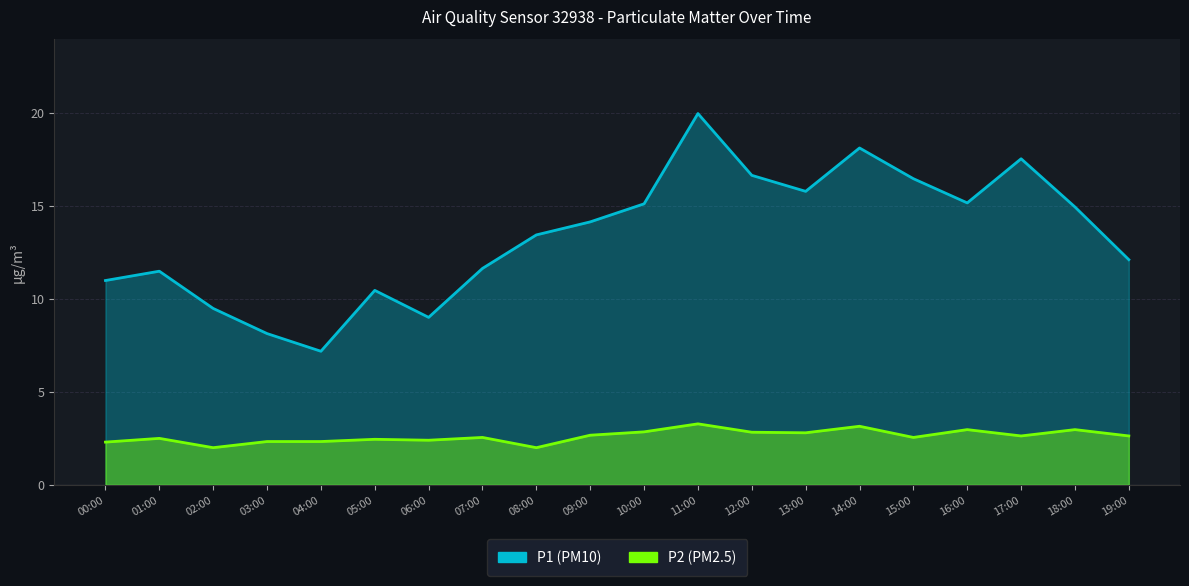

What is the value of the P2 point at the 14th from the left?

2.8